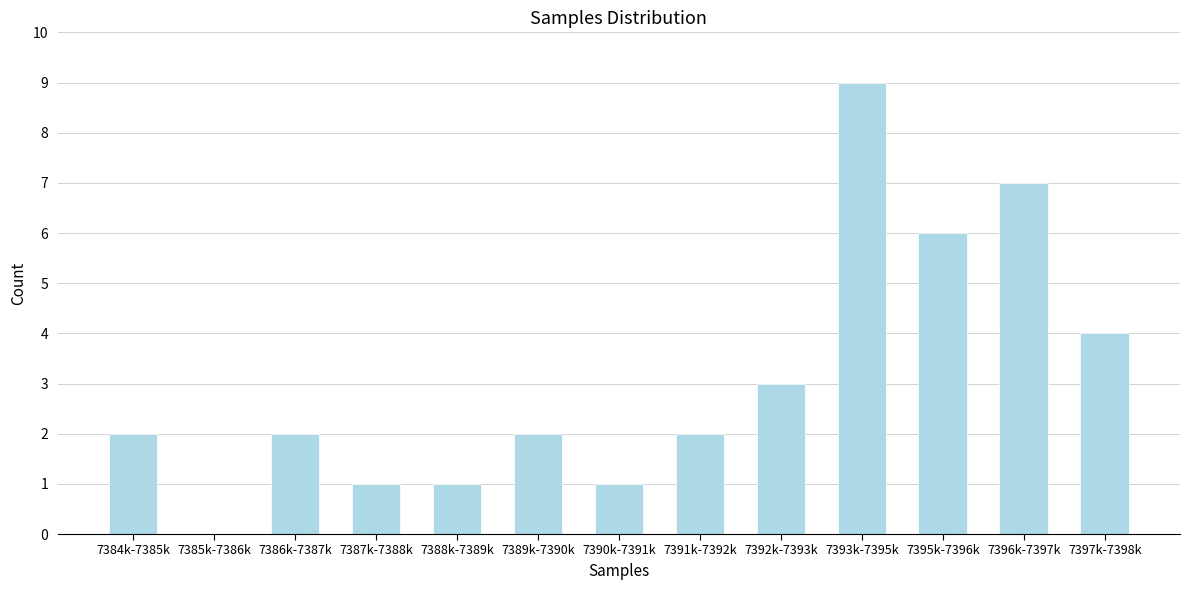

Reading left to right, what are all the values shown in this chart?

7384k-7385k=2	7385k-7386k=0	7386k-7387k=2	7387k-7388k=1	7388k-7389k=1	7389k-7390k=2	7390k-7391k=1	7391k-7392k=2	7392k-7393k=3	7393k-7395k=9	7395k-7396k=6	7396k-7397k=7	7397k-7398k=4